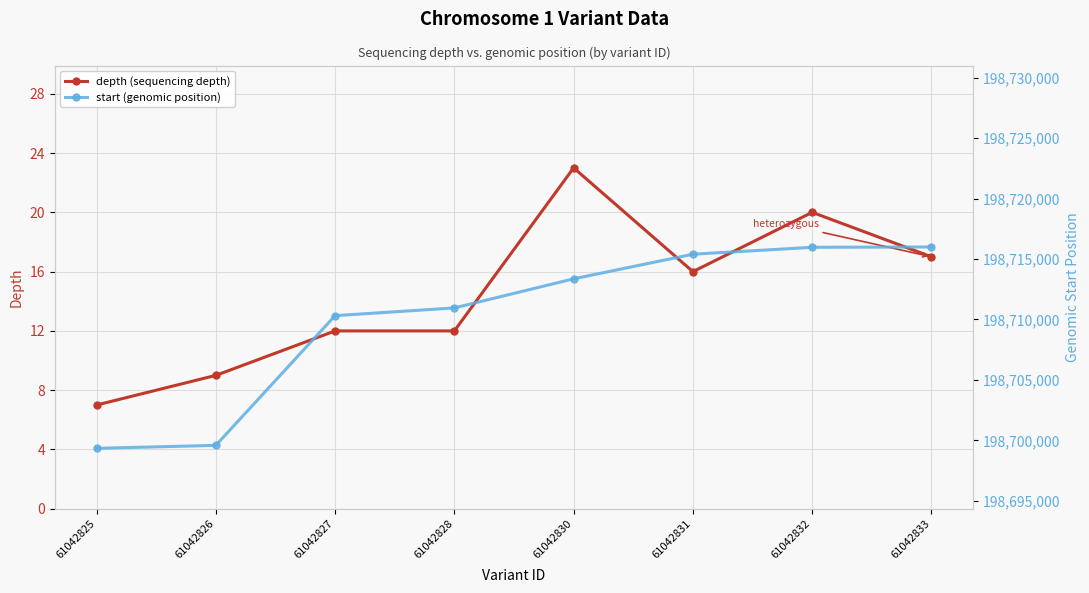

What is the difference between the depth (sequencing depth) values at 61042832 and 61042833?

3